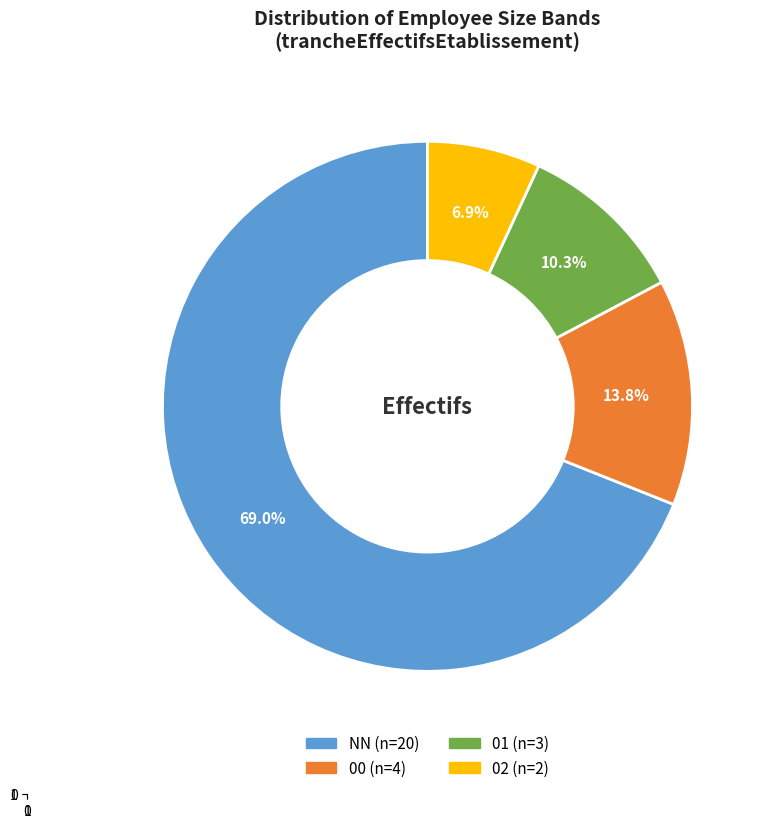

What is the largest slice in the pie chart?

NN